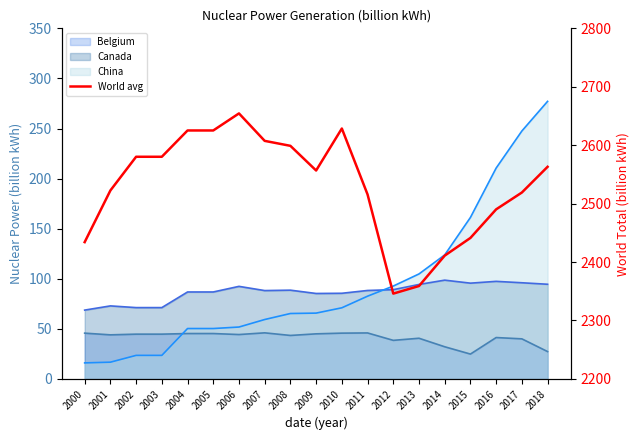

Where is the first local maximum?

2006